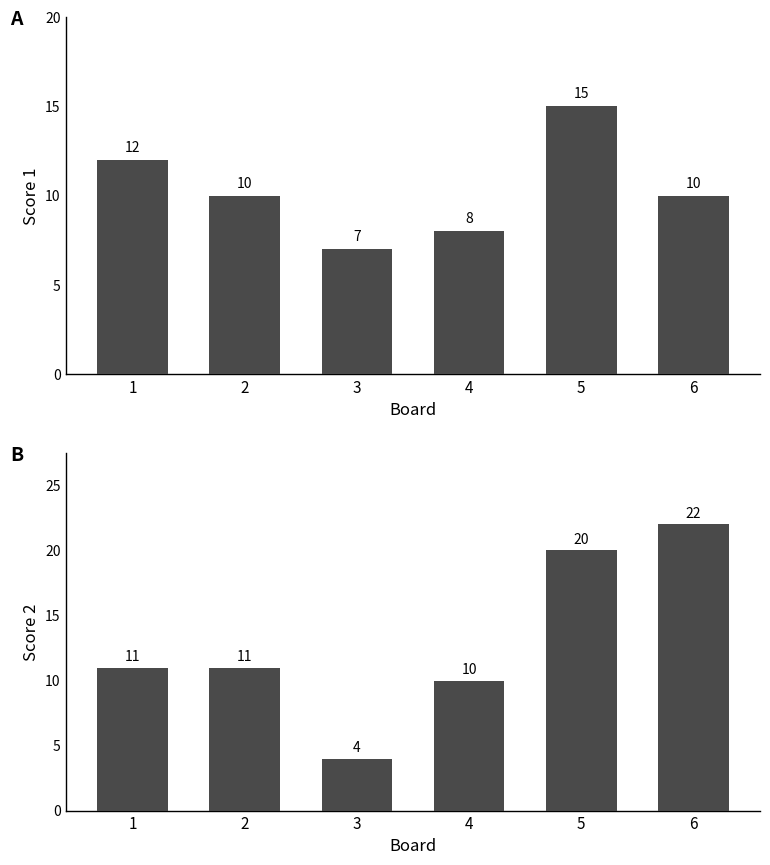

Reading left to right, what are all the values shown in this chart?

Score 1: 1=12	2=10	3=7	4=8	5=15	6=10
Score 2: 1=11	2=11	3=4	4=10	5=20	6=22